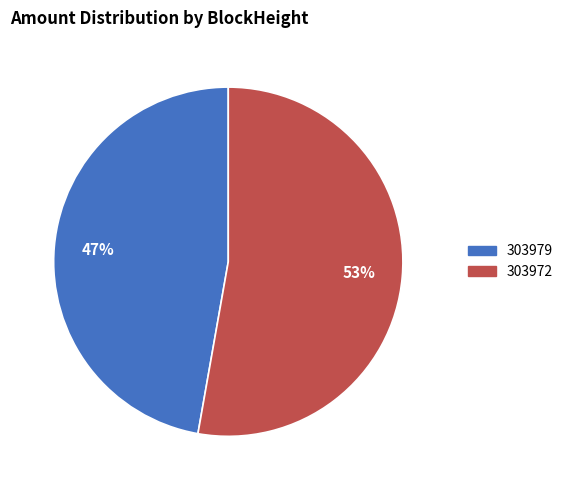

Which slice represents more than half of the pie?

303972